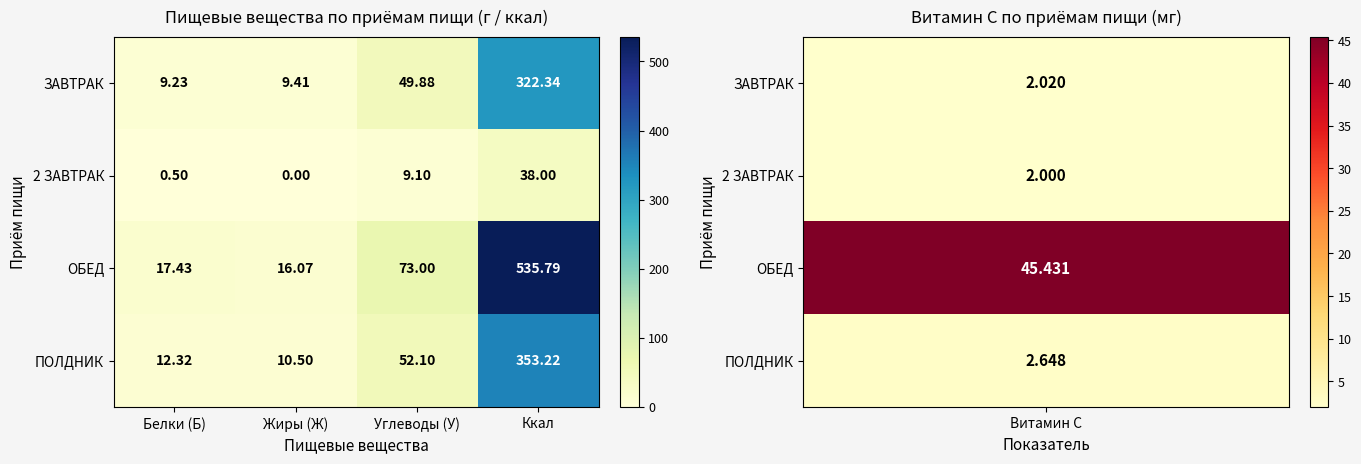

At which label does ПОЛДНИК first exceed 52?

Углеводы (У)